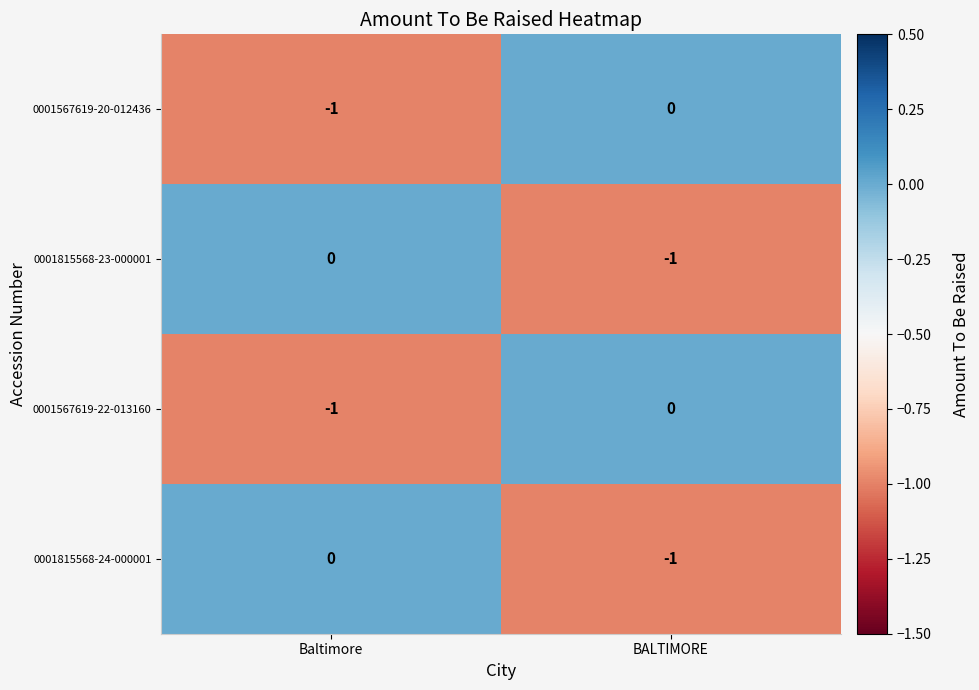

List the labels in order of 0001815568-24-000001 value, largest first.

Baltimore, BALTIMORE